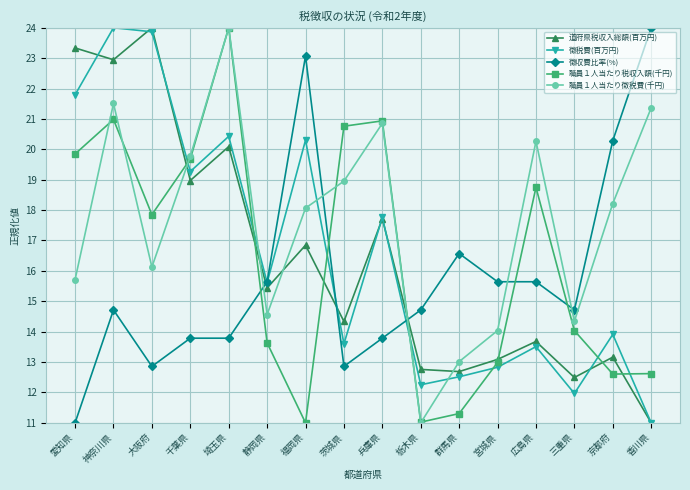

Which category has the highest value in the 職員１人当たり税収入額(千円) series?

埼玉県